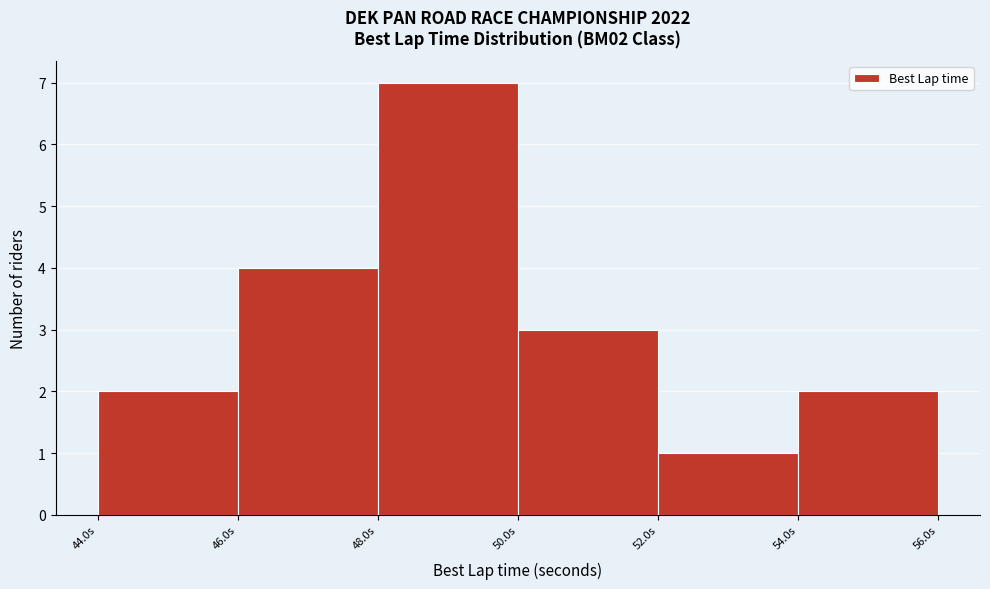

Reading left to right, list every bar in this chart as the range it spans on the x-axis followed by its height. The values are not printed on the chart, so give them approximately, as read against the axis.

44 to 46: 2
46 to 48: 4
48 to 50: 7
50 to 52: 3
52 to 54: 1
54 to 56: 2